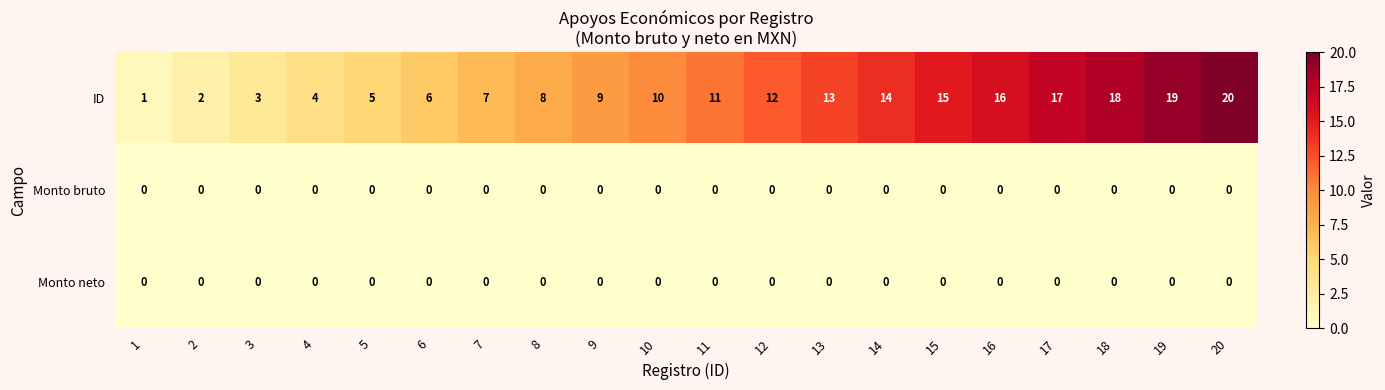

List the labels in order of ID value, smallest first.

1, 2, 3, 4, 5, 6, 7, 8, 9, 10, 11, 12, 13, 14, 15, 16, 17, 18, 19, 20